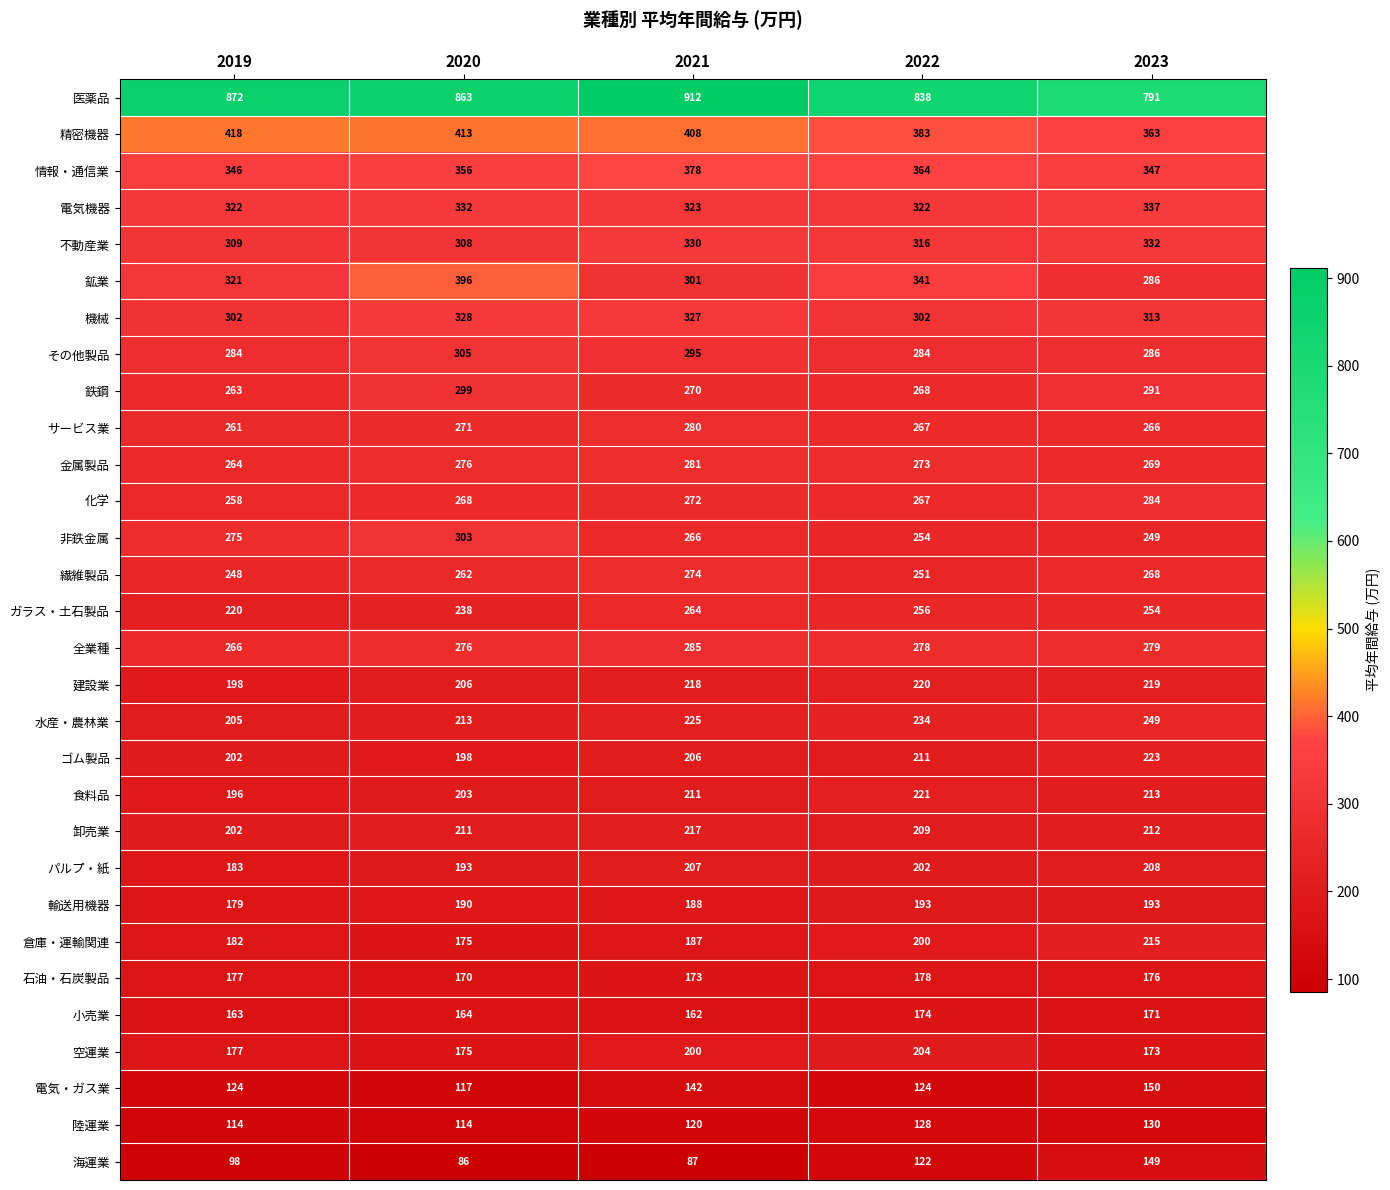

Which label corresponds to the largest value in the chart?

2021